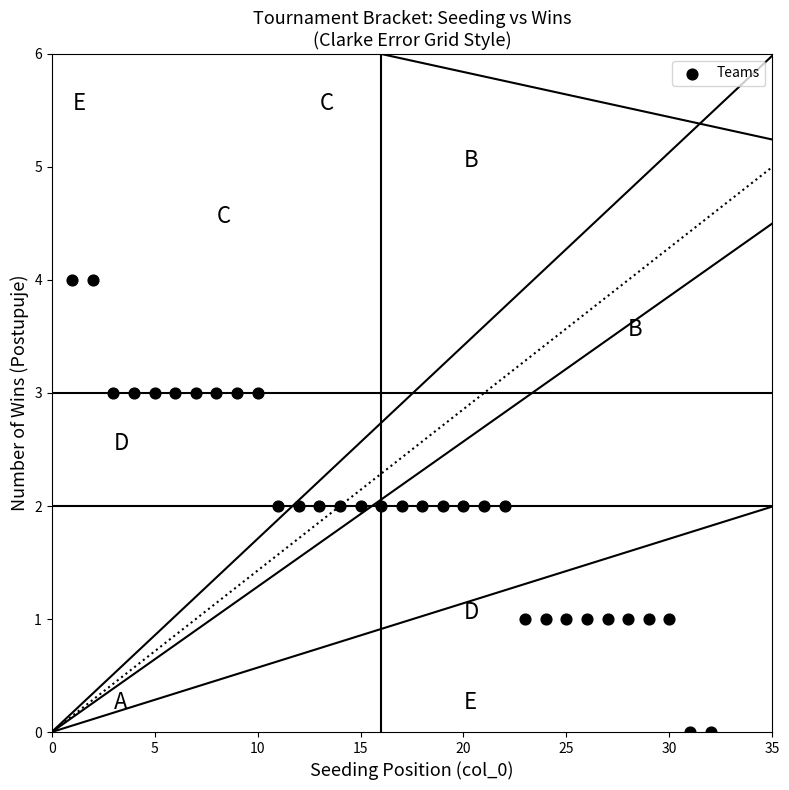

What is the range of Y values (max minus min)?

4